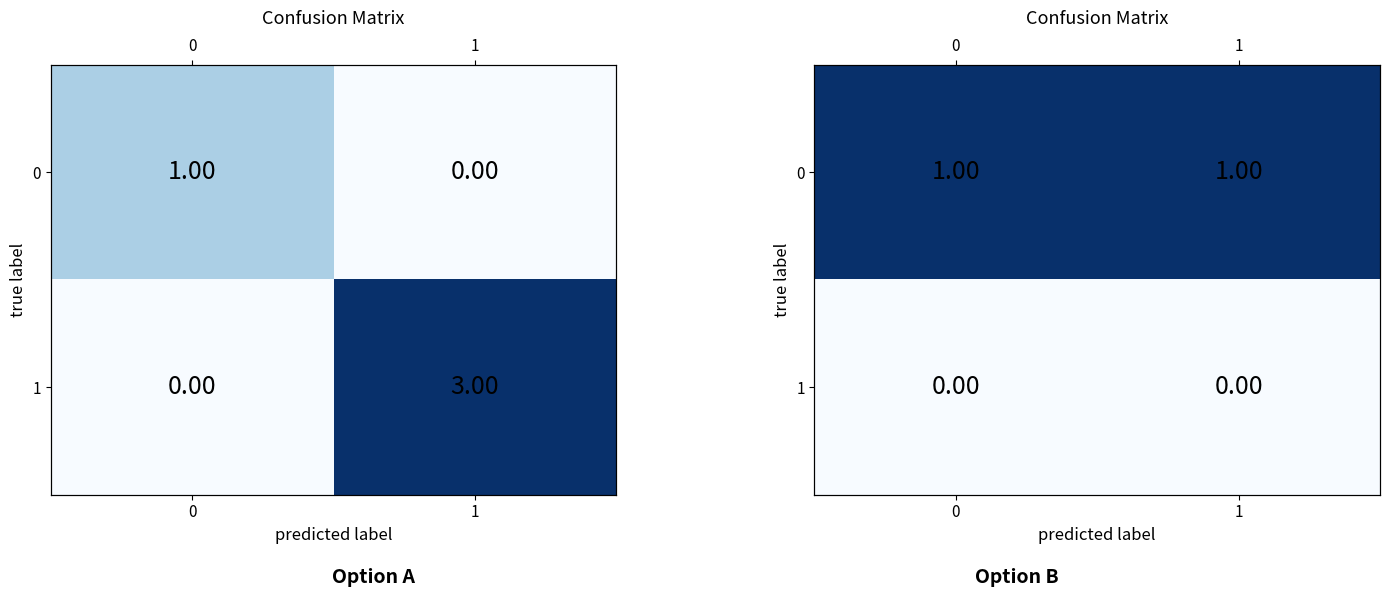

Which series has the largest total across all categories?

row_0